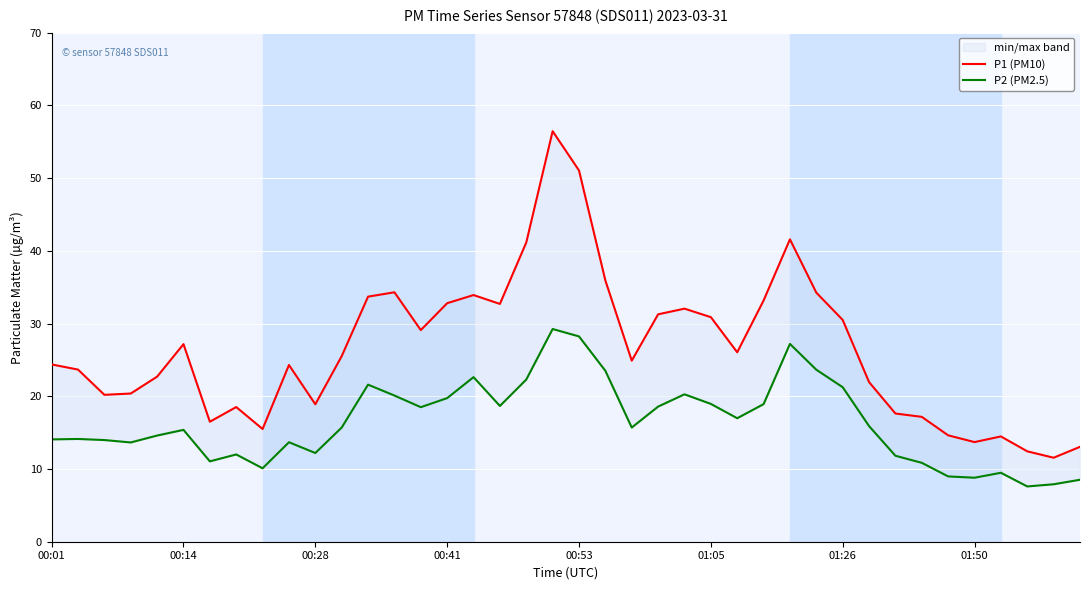

Reading left to right, transcribe all the data shown in this chart.

P1 (PM10): 24.4	23.7	20.2	20.4	22.7	27.2	16.5	18.5	15.5	24.3	18.9	25.5	33.7	34.3	29.1	32.8	33.9	32.7	41.1	56.5	51.0	35.9	24.9	31.3	32.0	30.9	26.1	33.2	41.6	34.2	30.5	21.9	17.6	17.2	14.6	13.7	14.5	12.4	11.6	13.1
P2 (PM2.5): 14.1	14.1	14.0	13.7	14.6	15.4	11.1	12.0	10.1	13.7	12.2	15.7	21.6	20.1	18.5	19.8	22.6	18.7	22.3	29.2	28.2	23.5	15.7	18.6	20.3	18.9	17.0	18.9	27.2	23.6	21.2	15.9	11.8	10.8	9.0	8.8	9.5	7.6	7.9	8.5